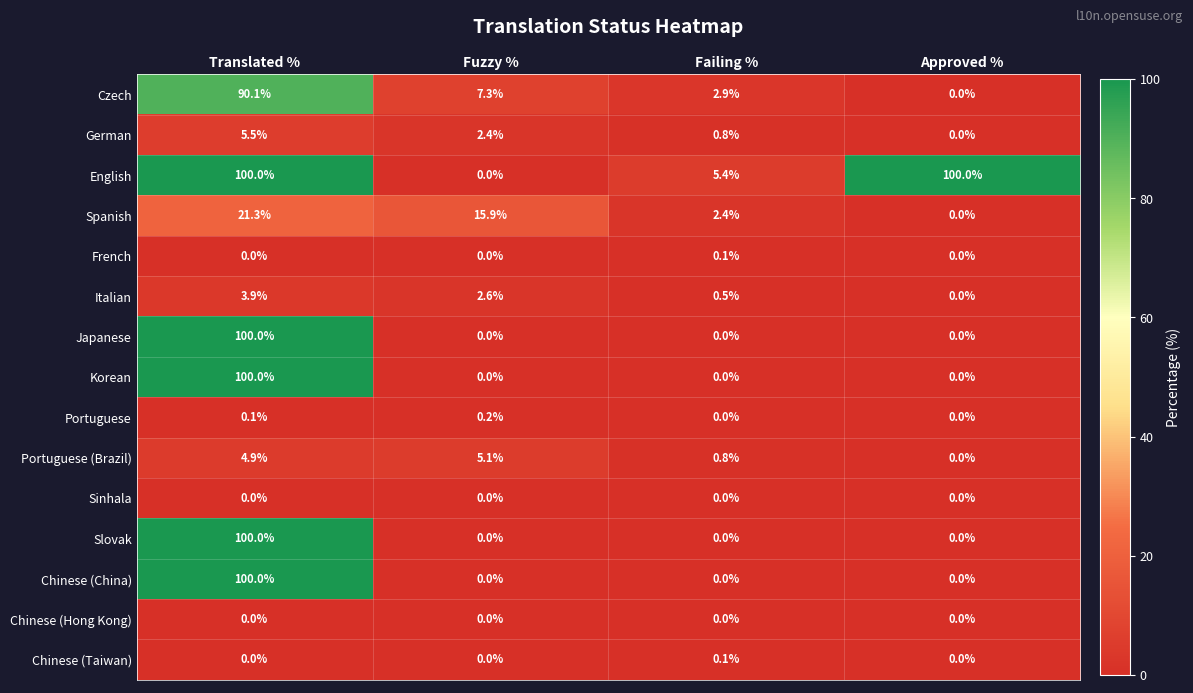

List the labels in order of Czech value, smallest first.

Approved %, Failing %, Fuzzy %, Translated %